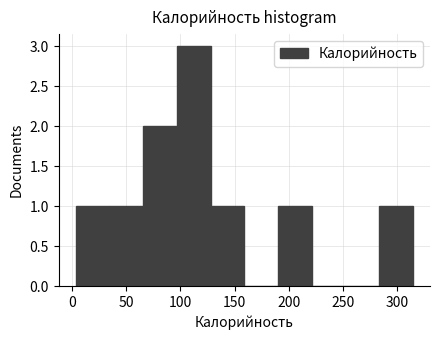

Which range on the x-axis has the tallest bar?

95 to 130